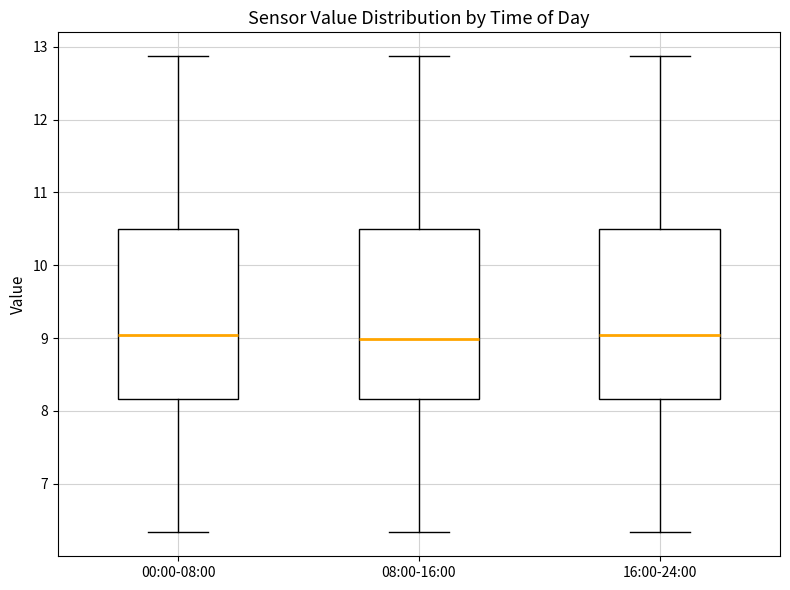

Reading left to right, transcribe this box plot: for each box, give where its median line is, the range the box spans, and where its two whiskers end, as read against the y-axis. The values are not printed on the chart, so give them approximately, as read against the axis.

00:00-08:00: median 9.0, box 8.2 to 10.5, whiskers 6.3 to 12.9
08:00-16:00: median 9.0, box 8.2 to 10.5, whiskers 6.3 to 12.9
16:00-24:00: median 9.0, box 8.2 to 10.5, whiskers 6.3 to 12.9